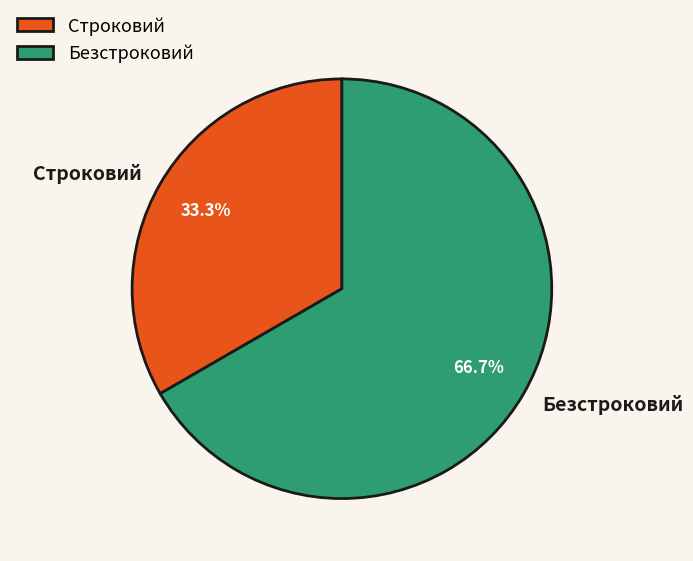

To the nearest percent, what is the difference between the Строковий and Безстроковий slice percentages?

33%